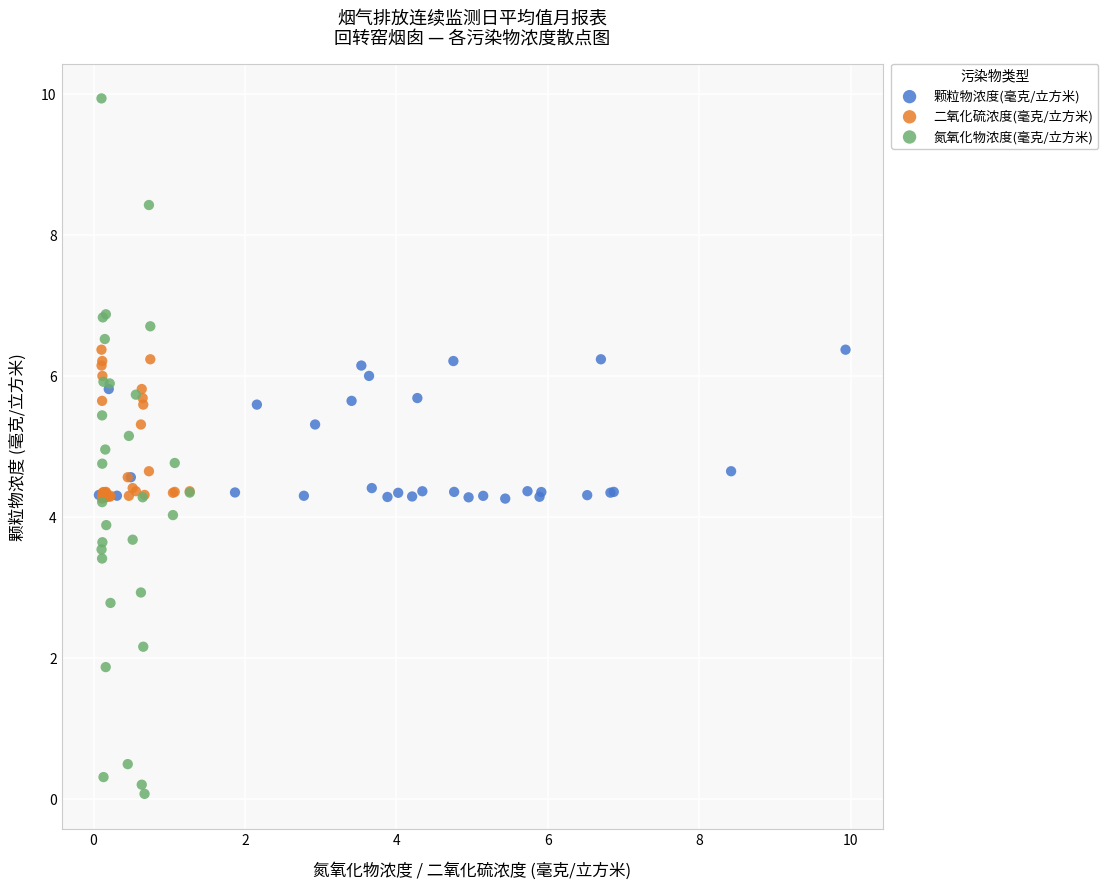

Which series reaches the maximum Y coordinate?

氮氧化物浓度(毫克/立方米)